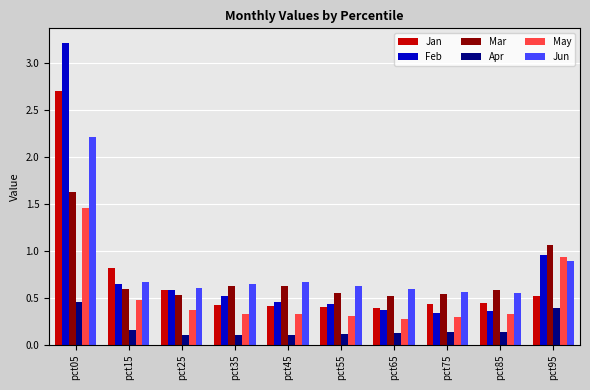

What is the difference between the maximum and second lowest values in the Jan series?

2.3